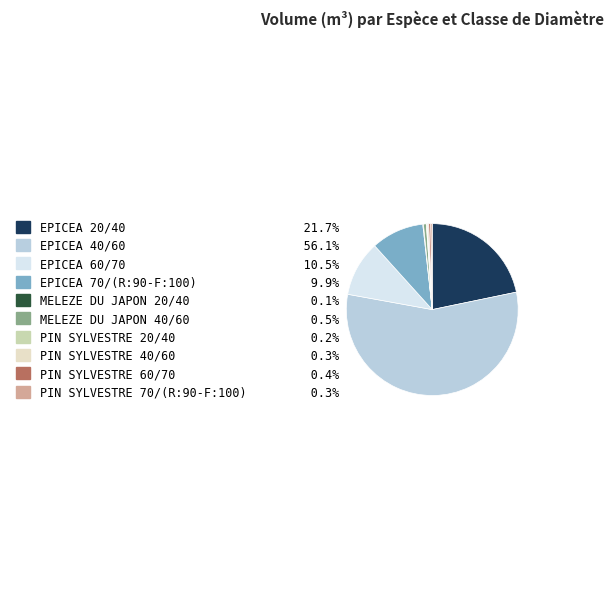

Which category accounts for the majority?

EPICEA 40/60